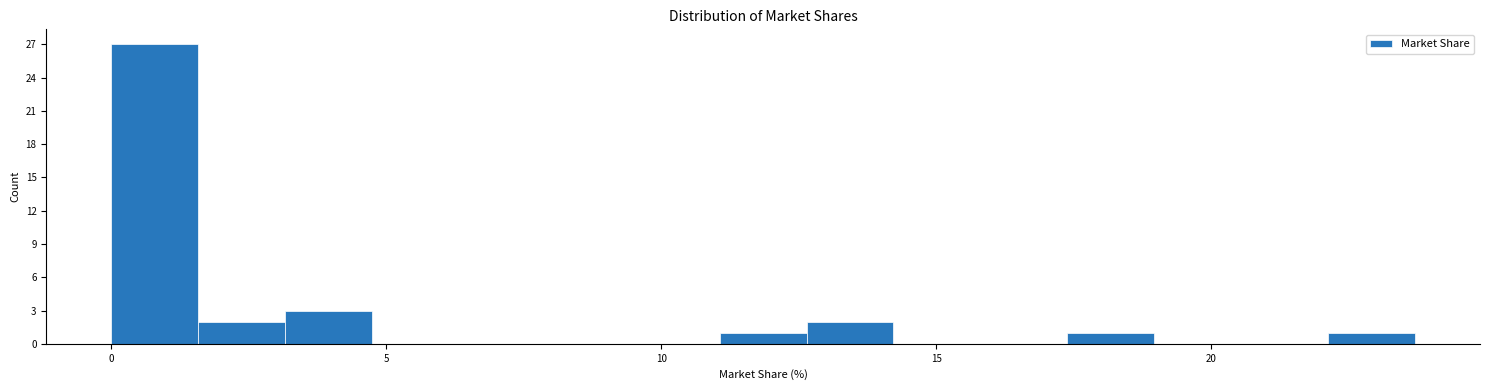

Read against the x-axis, roughly where is the centre of the tallest bar?

1.0